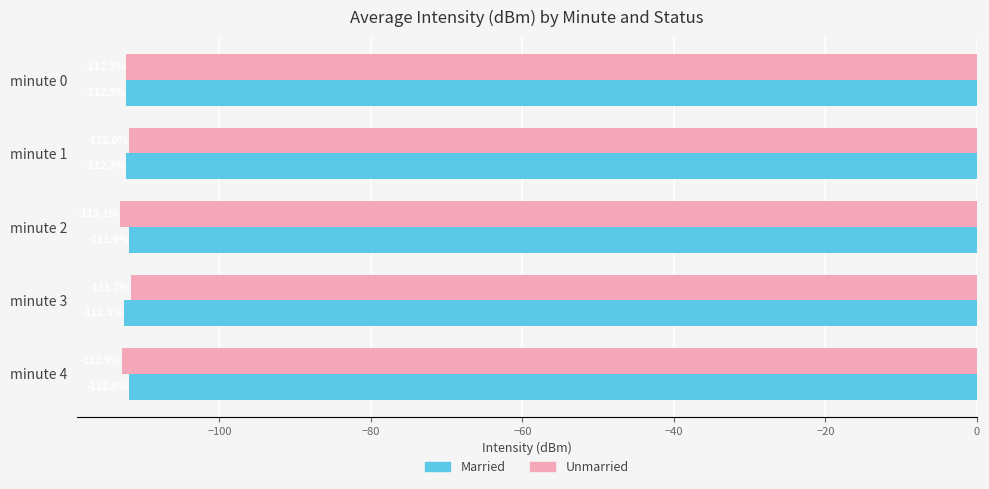

What is the lowest value of the Unmarried series?

-113.1